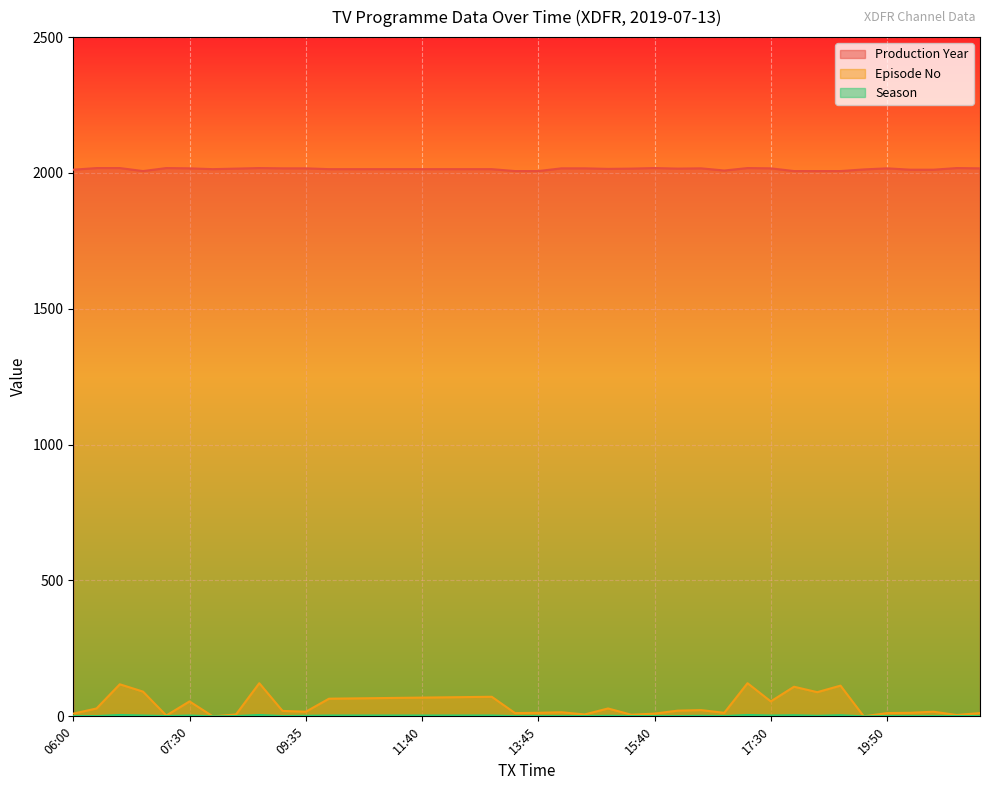

Reading left to right, list all the values displayed in this chart.

Production Year: 2012	2018	2018	2007	2018	2017	2014	2016	2018	2017	2017	2014	2014	2014	2014	2014	2014	2014	2014	2007	2007	2017	2017	2015	2016	2018	2016	2017	2009	2018	2017	2007	2007	2007	2013	2017	2012	2012	2018	2017
Episode No: 10	29	118	91	3	55	0	7	122	20	17	65	66	67	68	69	70	71	72	12	13	15	7	29	6	10	21	23	13	122	55	109	89	113	0	12	13	17	5	12
Season: 1	1	5	3	1	3	0	1	5	1	2	3	3	3	3	3	3	3	3	1	1	1	1	2	1	1	1	2	1	5	3	4	2	4	0	1	1	1	1	1